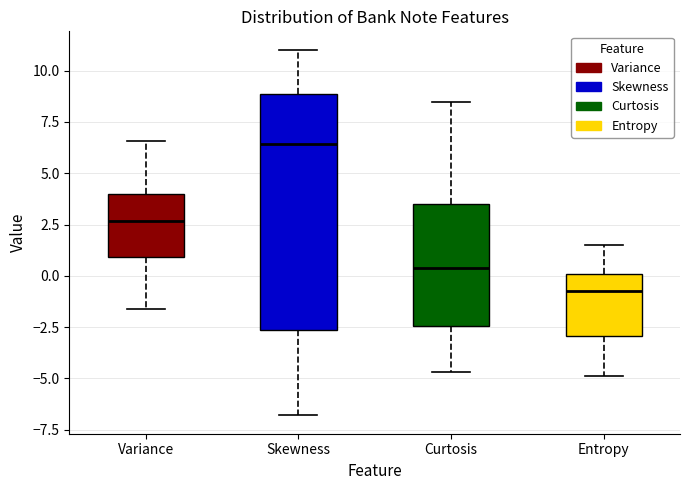

Which box is the tallest, from its lower edge to its upper edge?

Skewness